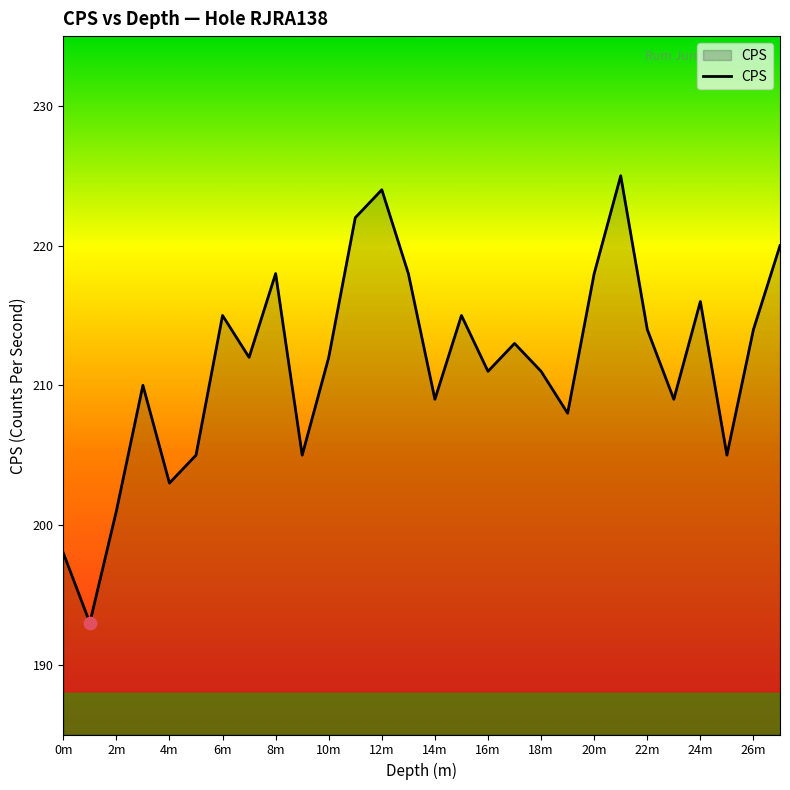

What is the minimum value shown in the chart?

193